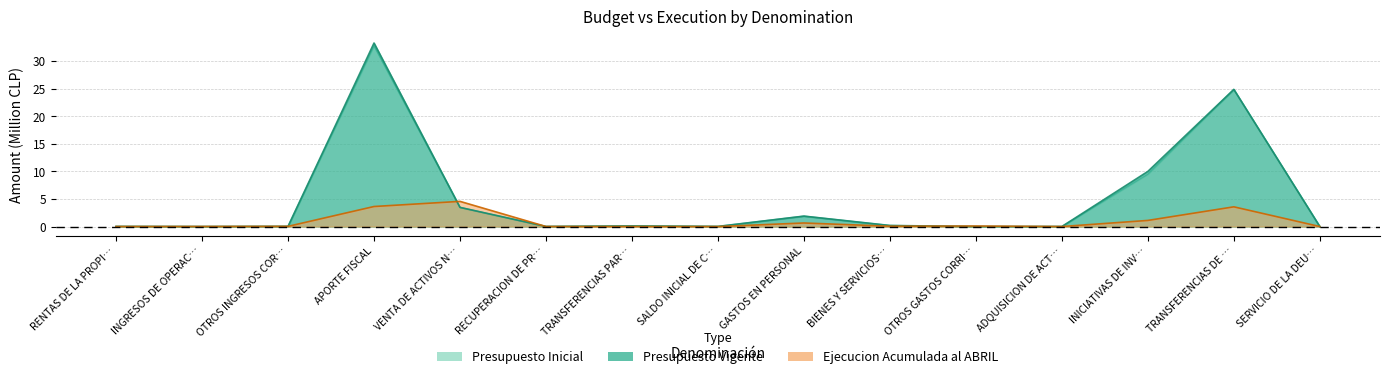

How many times do Ejecucion Acumulada al ABRIL and Presupuesto Inicial cross each other?

6